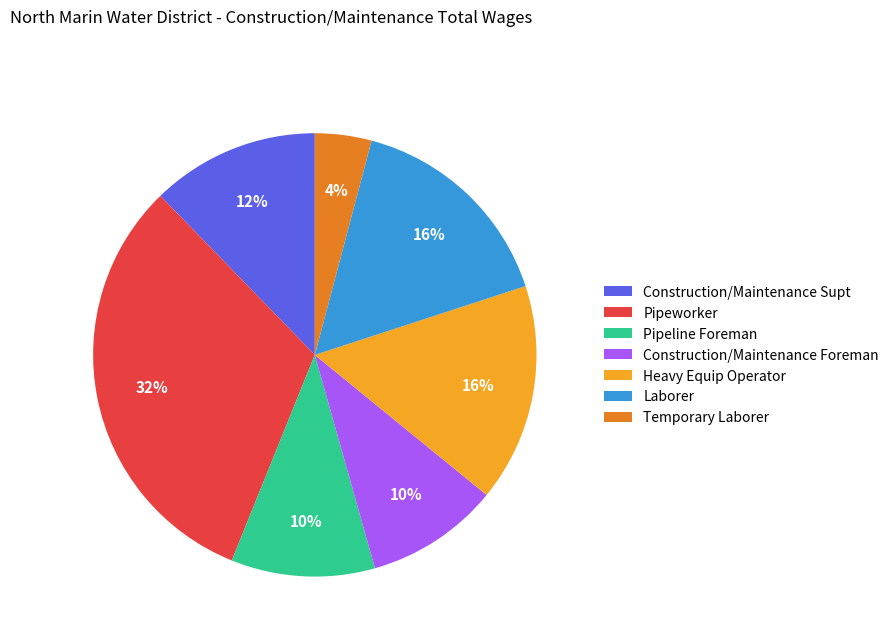

To the nearest percent, what is the difference between the Construction/Maintenance Foreman and Laborer slice percentages?

6%